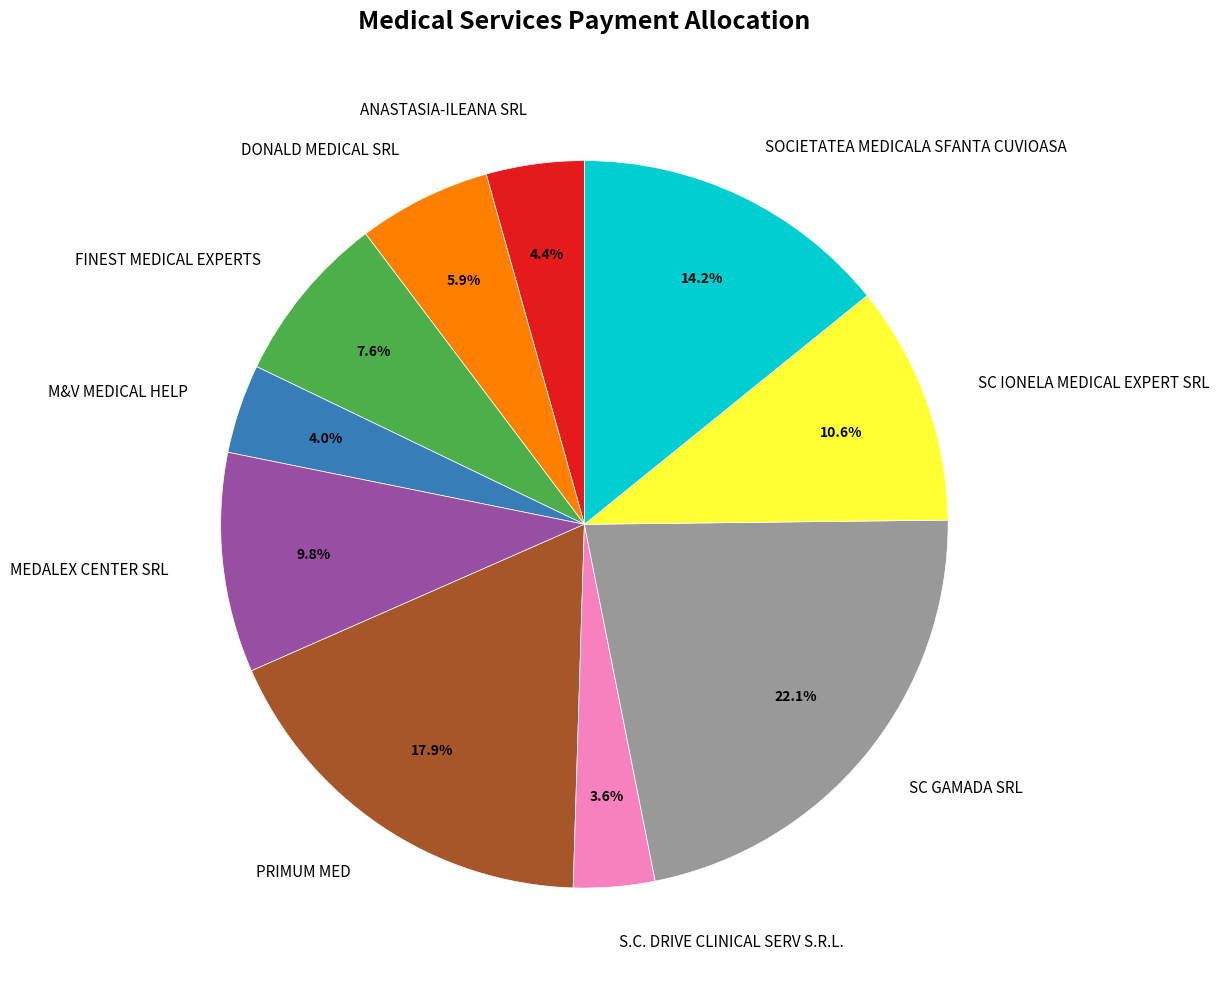

Does any single category account for the majority?

No